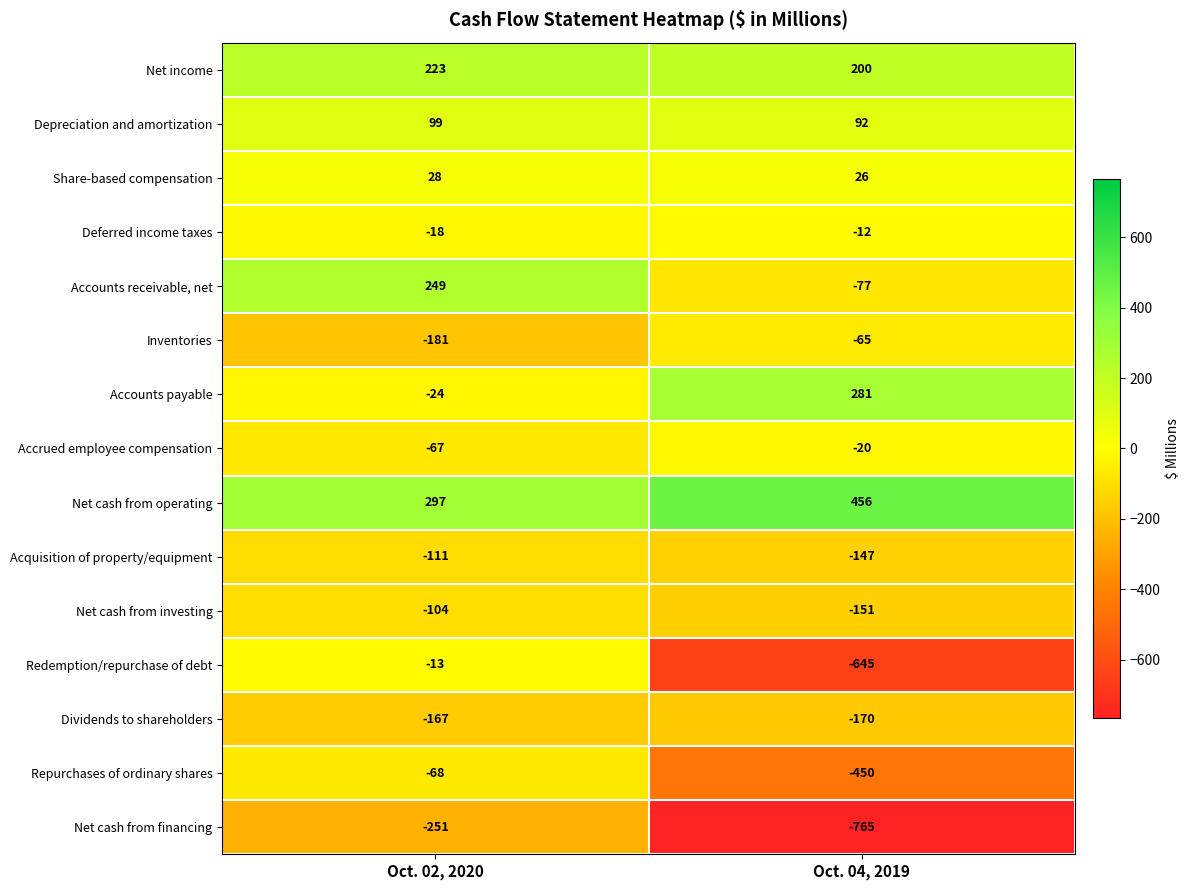

Where is Net cash from financing nearest to the value -508?

Oct. 02, 2020